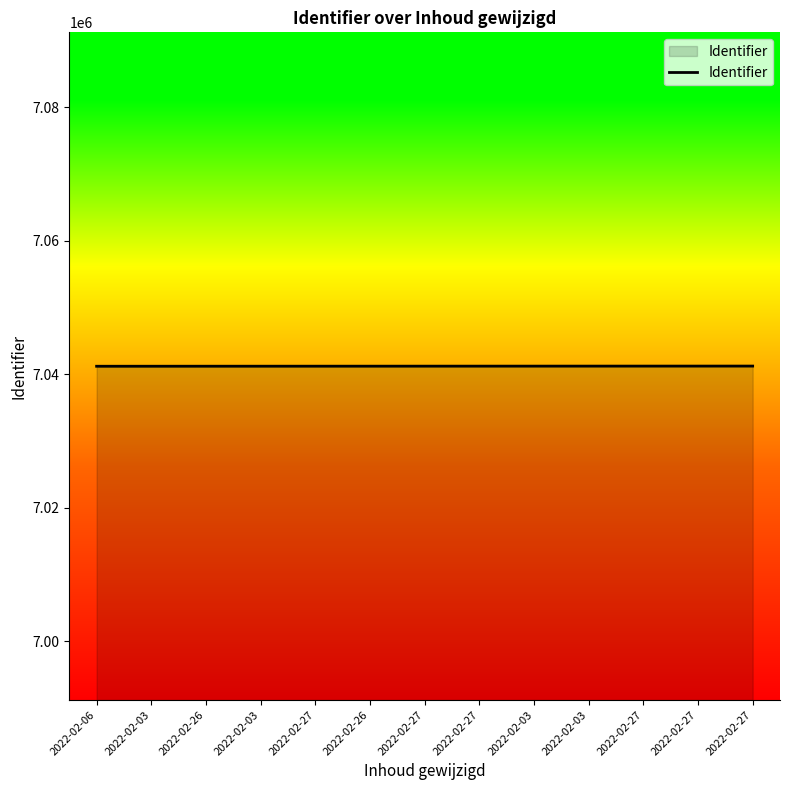

At which category does the chart reach its peak across all series?

2022-02-27